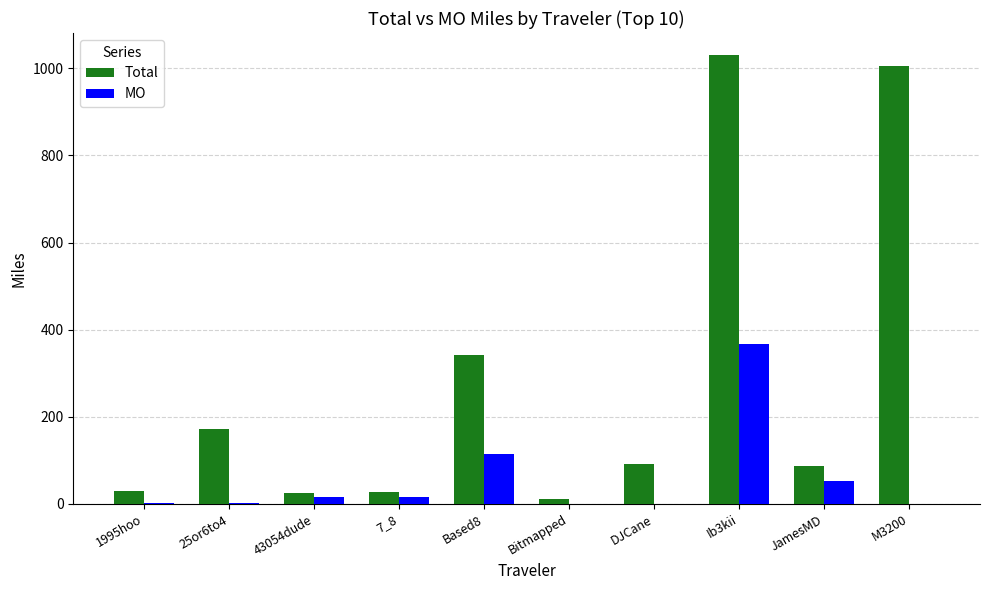

At which category is the sum across all series the highest?

Ib3kii